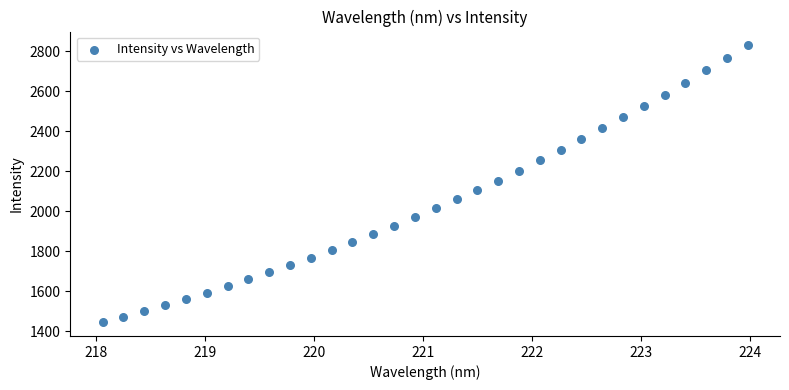

What is the range of X values (max minus min)?

5.9